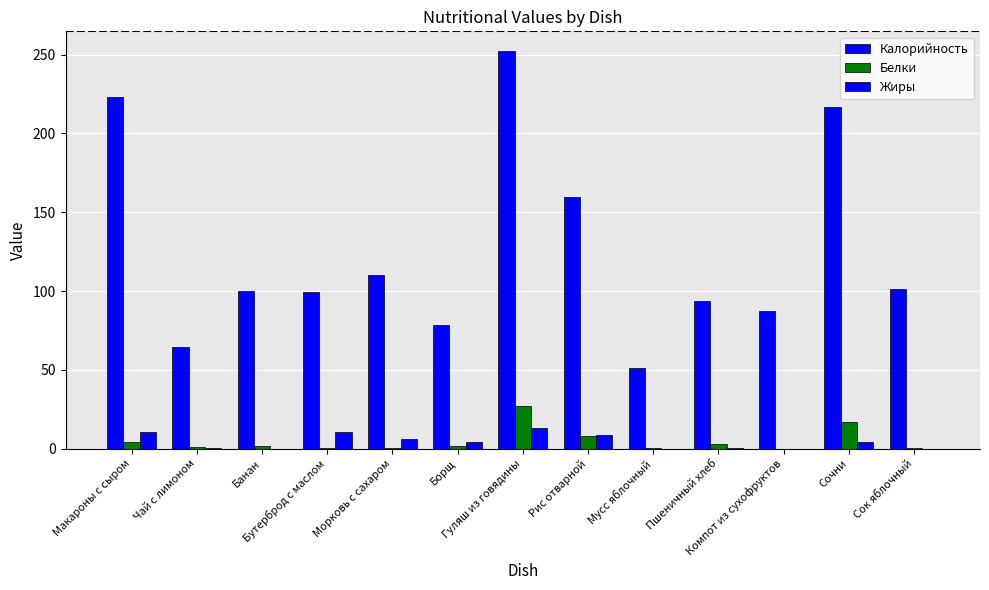

How many data points does each series have?

13